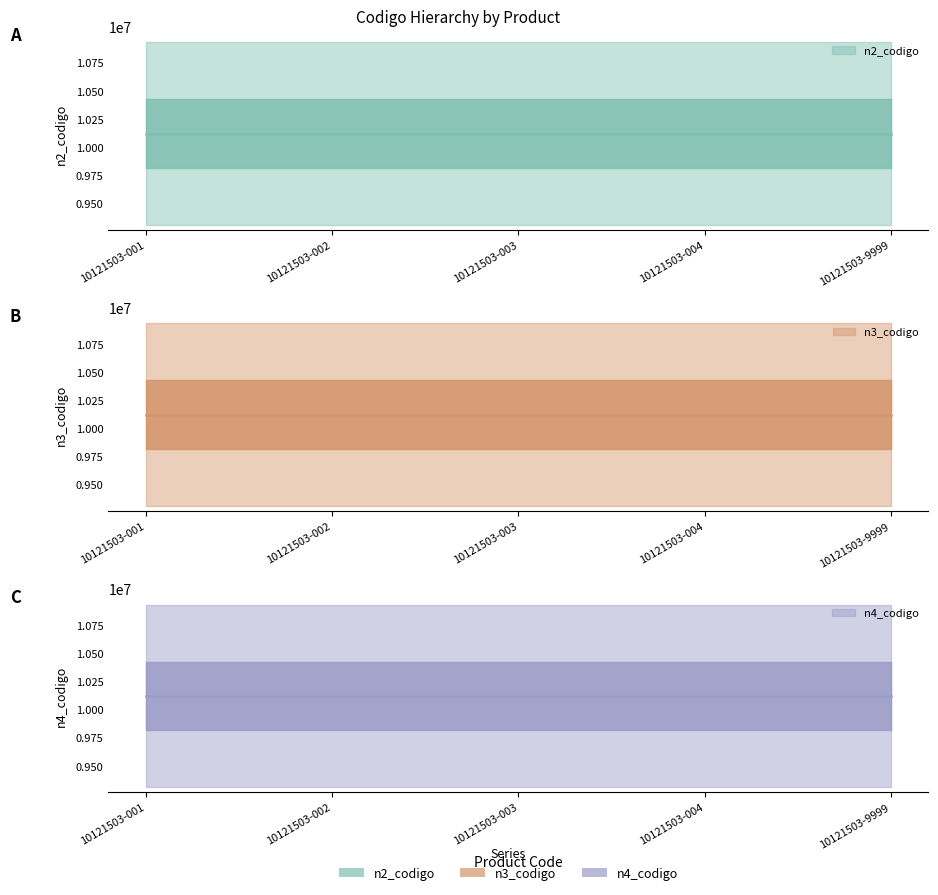

What is the sum of the n3_codigo values at 10121503-002 and 10121503-003?

20243000